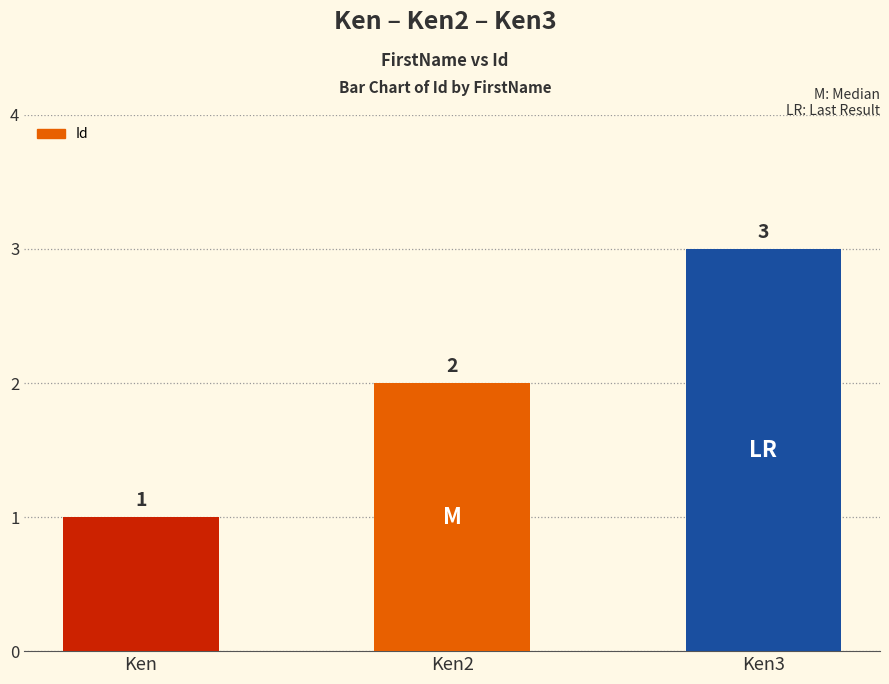

The chart shows a value of 5 at Ken3. True or false?

False